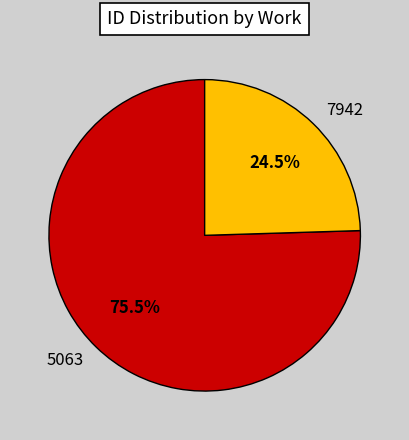

Does any single category account for the majority?

Yes